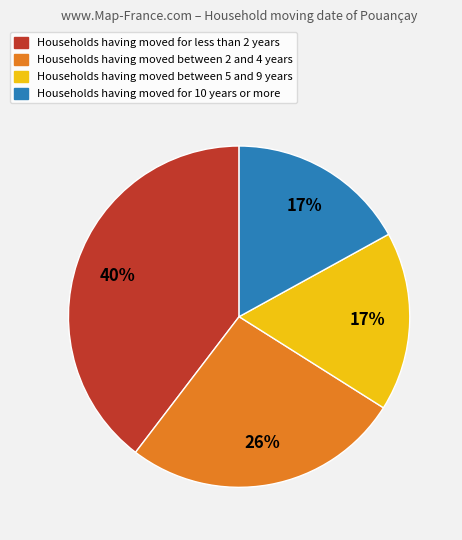

Is there a majority slice in this chart?

No